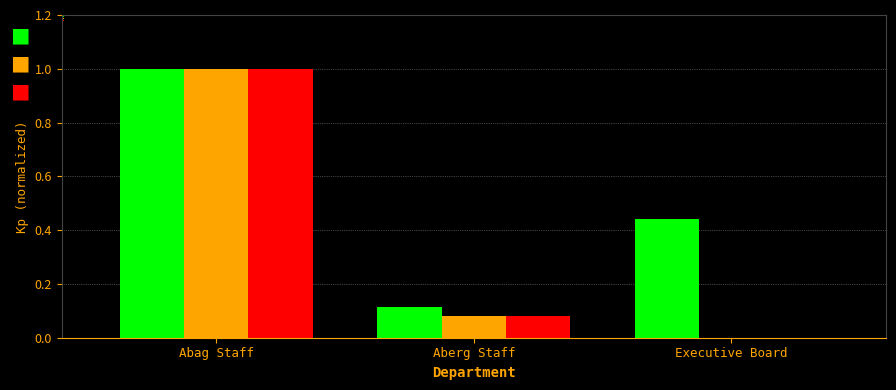

Between Aberg Staff and Executive Board, which series saw the biggest shift?

Employees